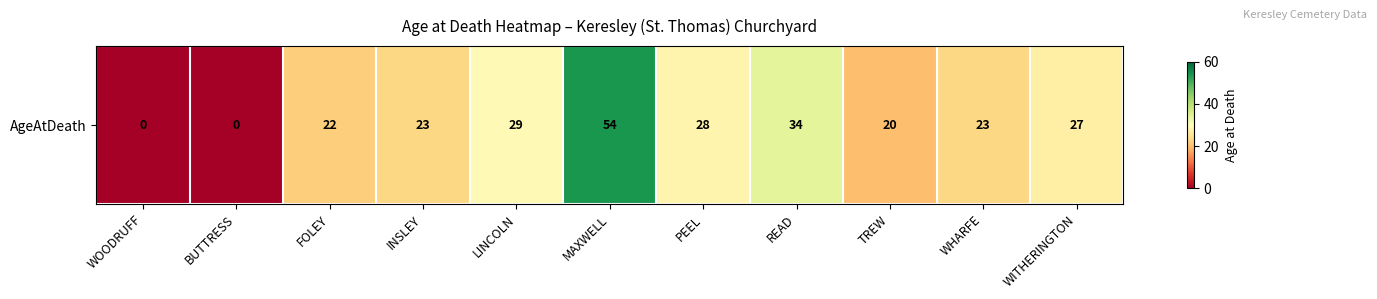

The value at MAXWELL is 54. True or false?

True